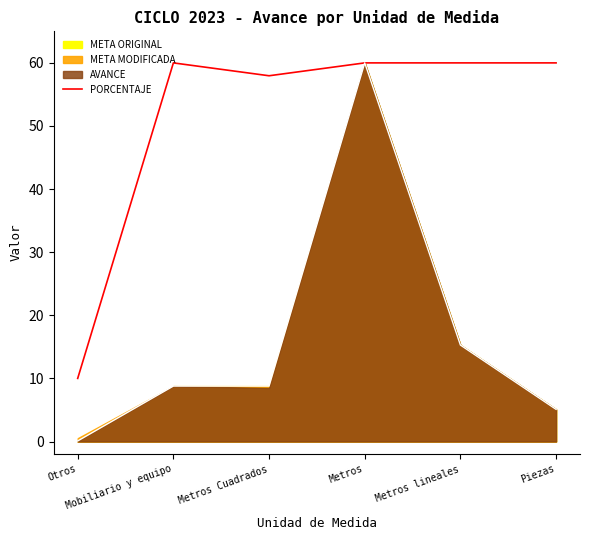

How many lines are shown in the chart?

1